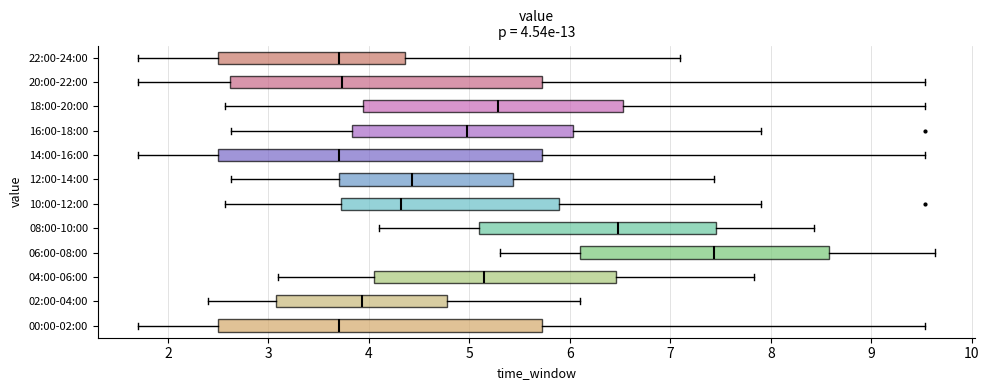

Which box has the furthest to the right median line?

06:00-08:00